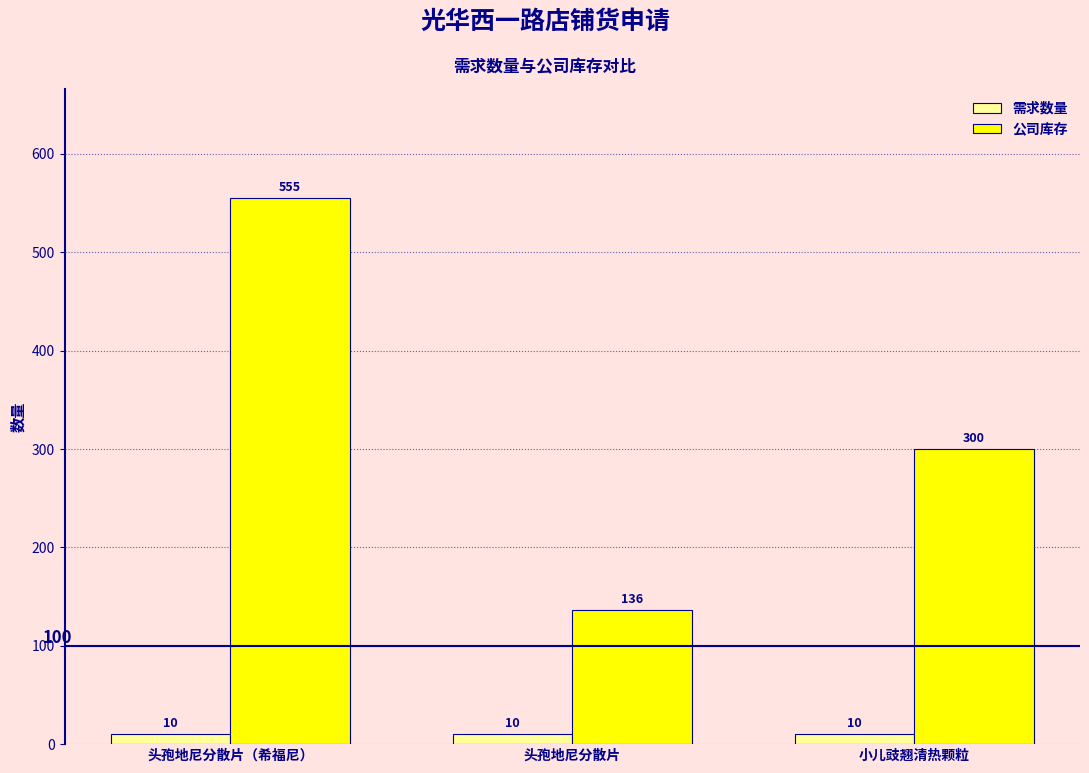

Is the value of 需求数量 at 小儿豉翘清热颗粒 greater than the value of 公司库存 at 小儿豉翘清热颗粒?

No